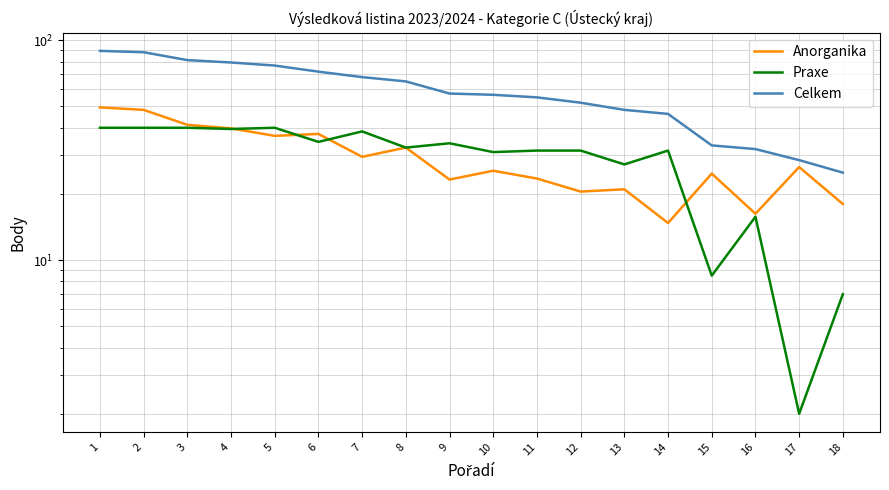

Read the Anorganika value at 9.

23.2